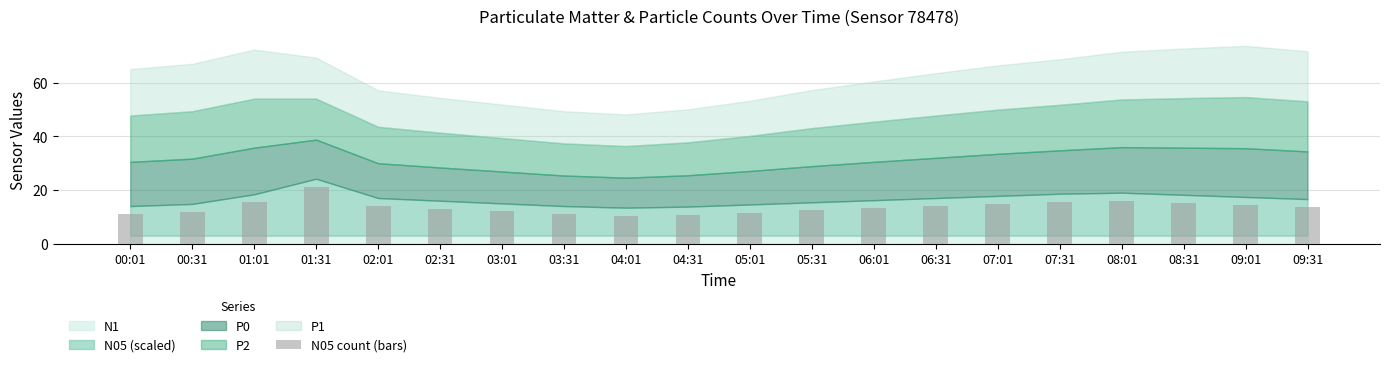

What is the average value?

13.6